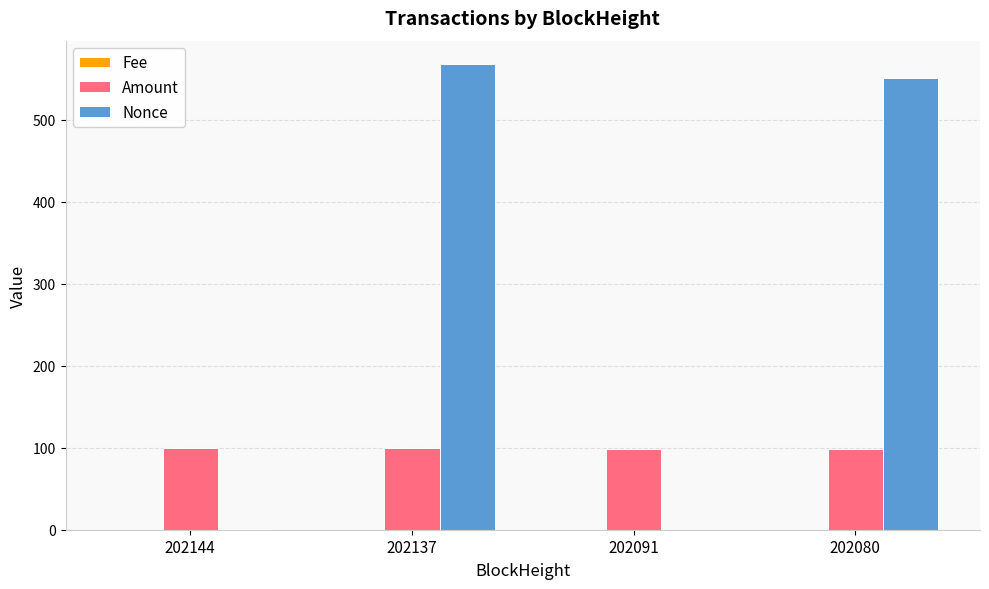

Which series has the widest spread of values?

Nonce